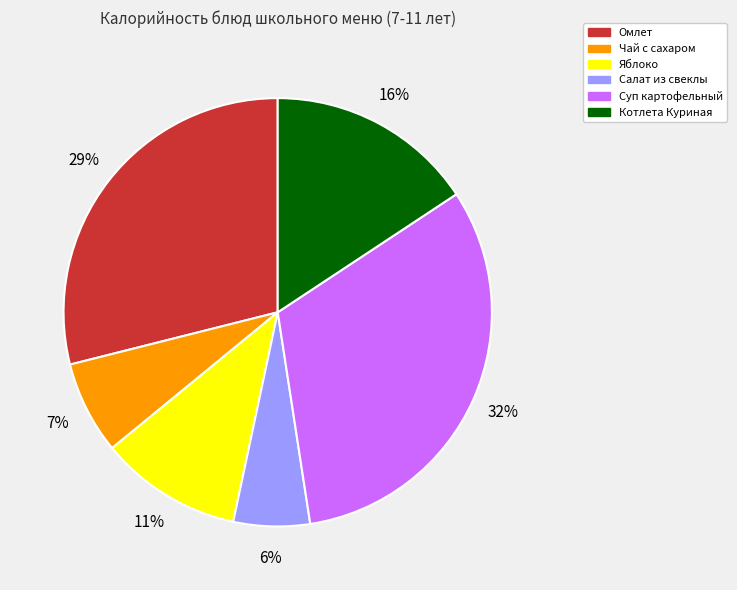

Is the sum of Салат из свеклы and Яблоко greater than half?

No